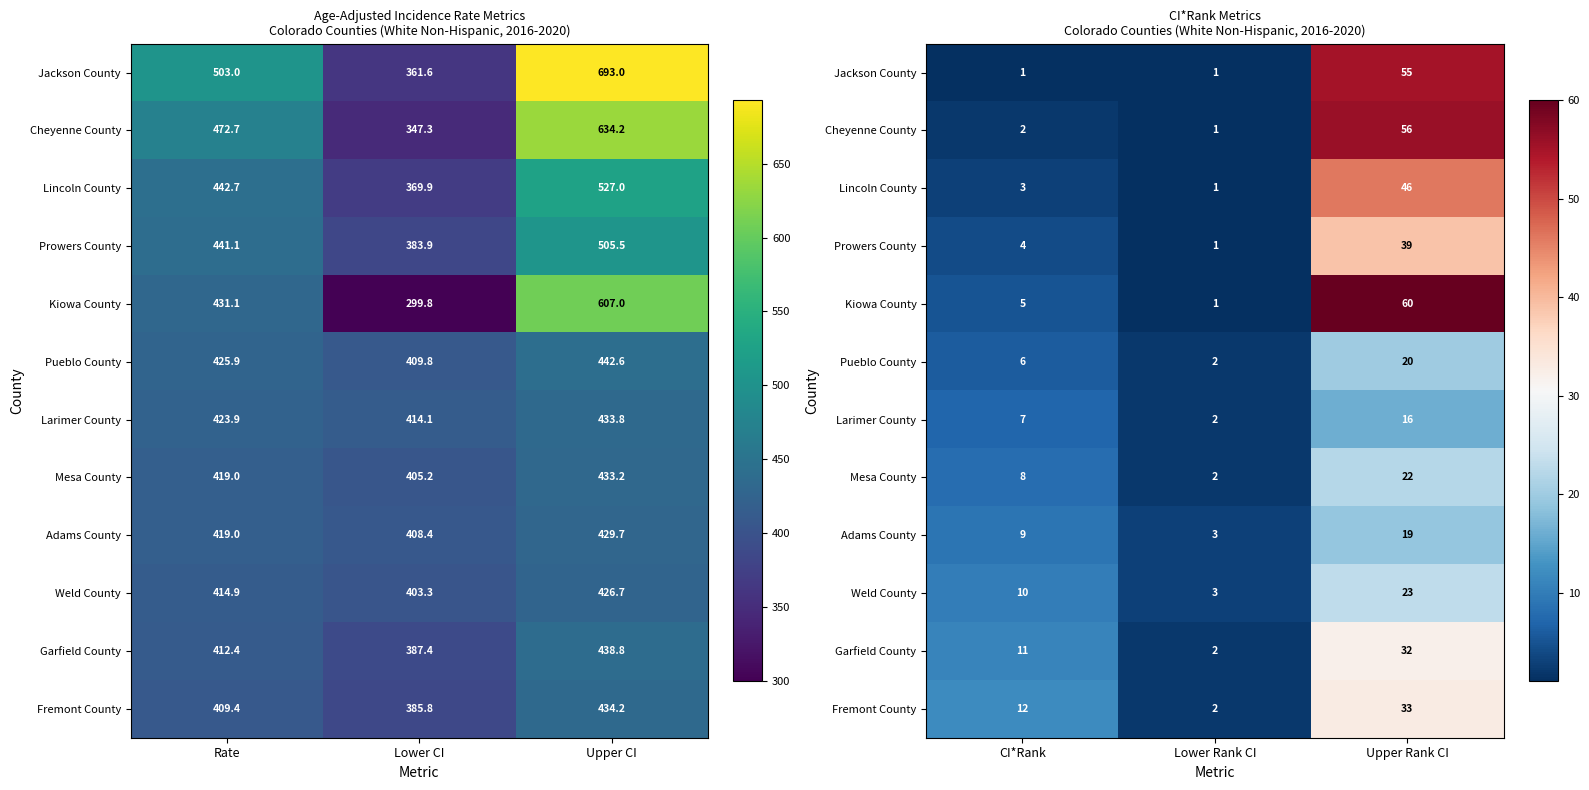

Is the value of Lincoln County at Lower Rank CI greater than the value of Adams County at Lower Rank CI?

No